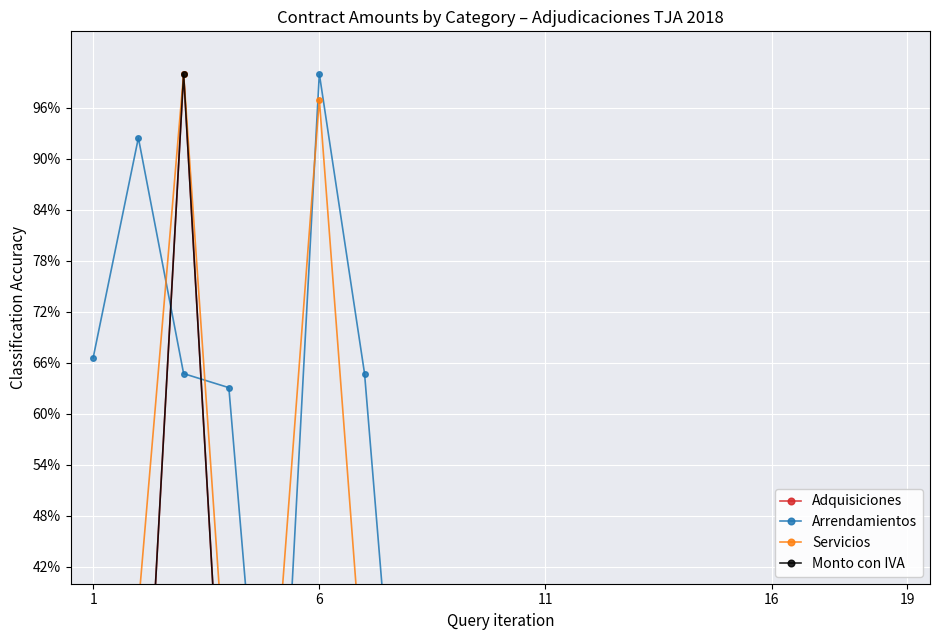

Reading left to right, transcribe all the data shown in this chart.

Adquisiciones: 0.1	0.0	1.0	0.1	0.0	0.0	0.0	0.0	0.0	0.1	0.0	0.0	0.0	0.0	0.1	0.0	0.2	0.0	0.1
Arrendamientos: 0.7	0.9	0.6	0.6	0.0	1.0	0.6	0.0	0.0	0.0	0.0	0.0	0.0	0.0	0.0	0.0	0.0	0.0	0.0
Servicios: 0.3	0.4	1.0	0.2	0.3	1.0	0.3	0.2	0.0	0.0	0.0	0.0	0.0	0.0	0.0	0.0	0.0	0.0	0.0
Monto con IVA: 0.1	0.0	1.0	0.1	0.0	0.0	0.0	0.0	0.0	0.1	0.0	0.0	0.0	0.0	0.1	0.0	0.2	0.0	0.1